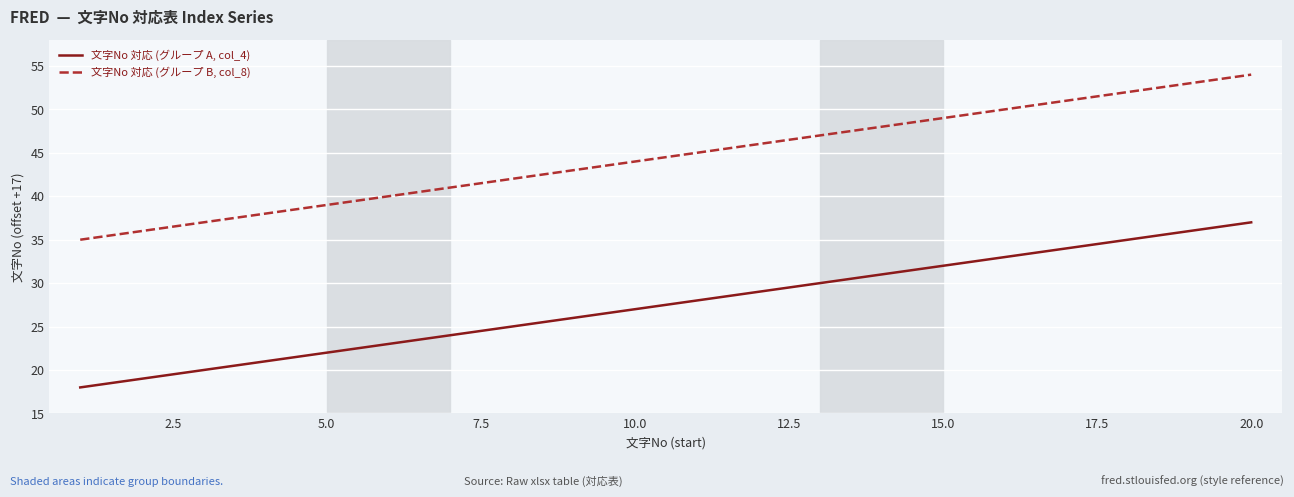

Which series has the largest total across all categories?

文字No 対応 (グループ B, col_8)